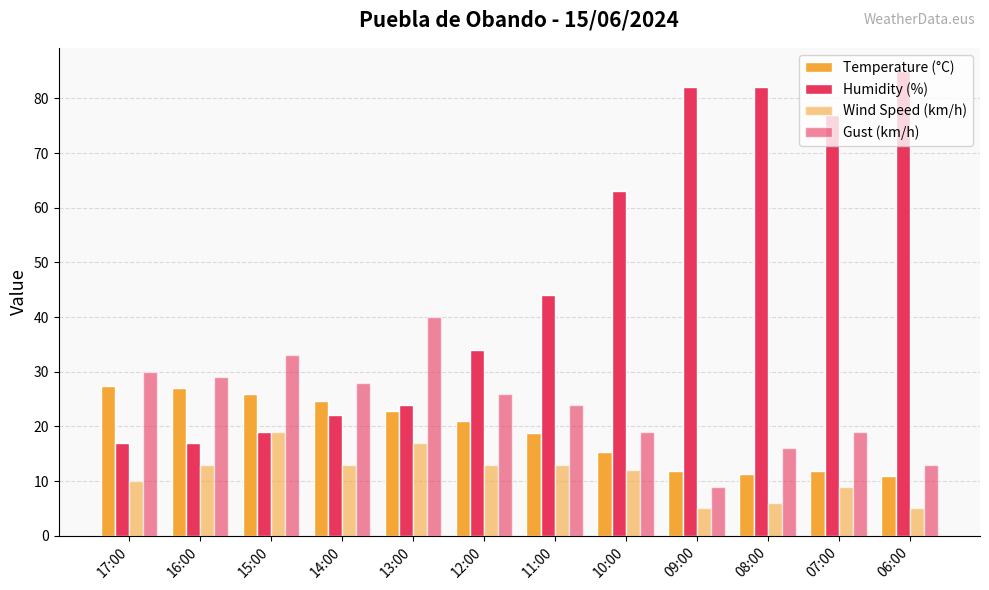

How many data points in Wind Speed (km/h) are less than 13?

6